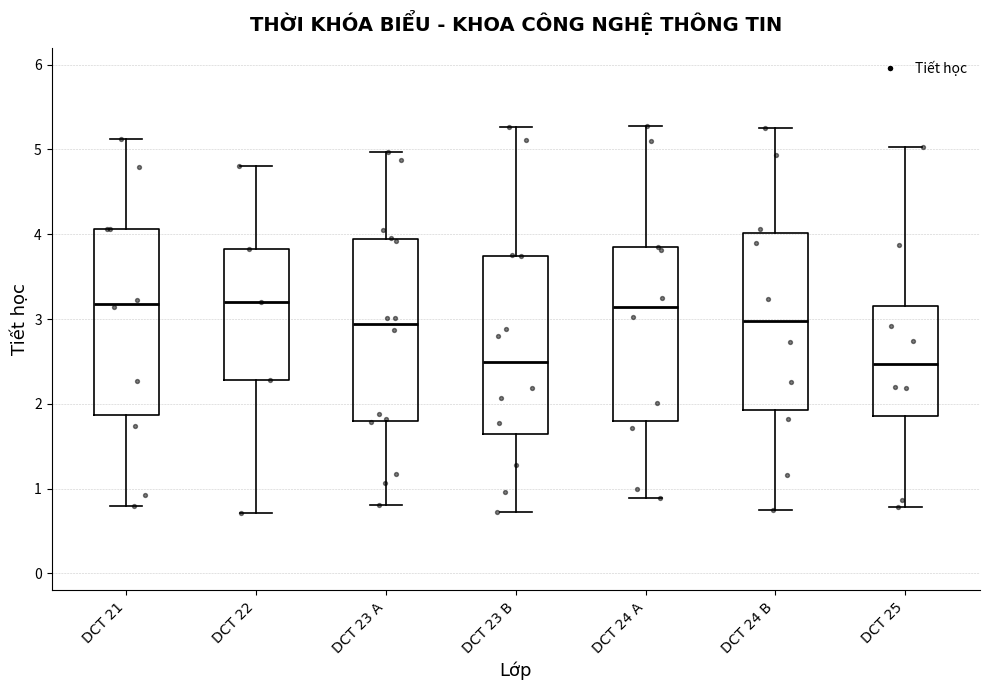

Where does the lower whisker of the box for DCT 22 end on the y-axis? The values are not printed on the chart, so give them approximately, as read against the axis.

0.7